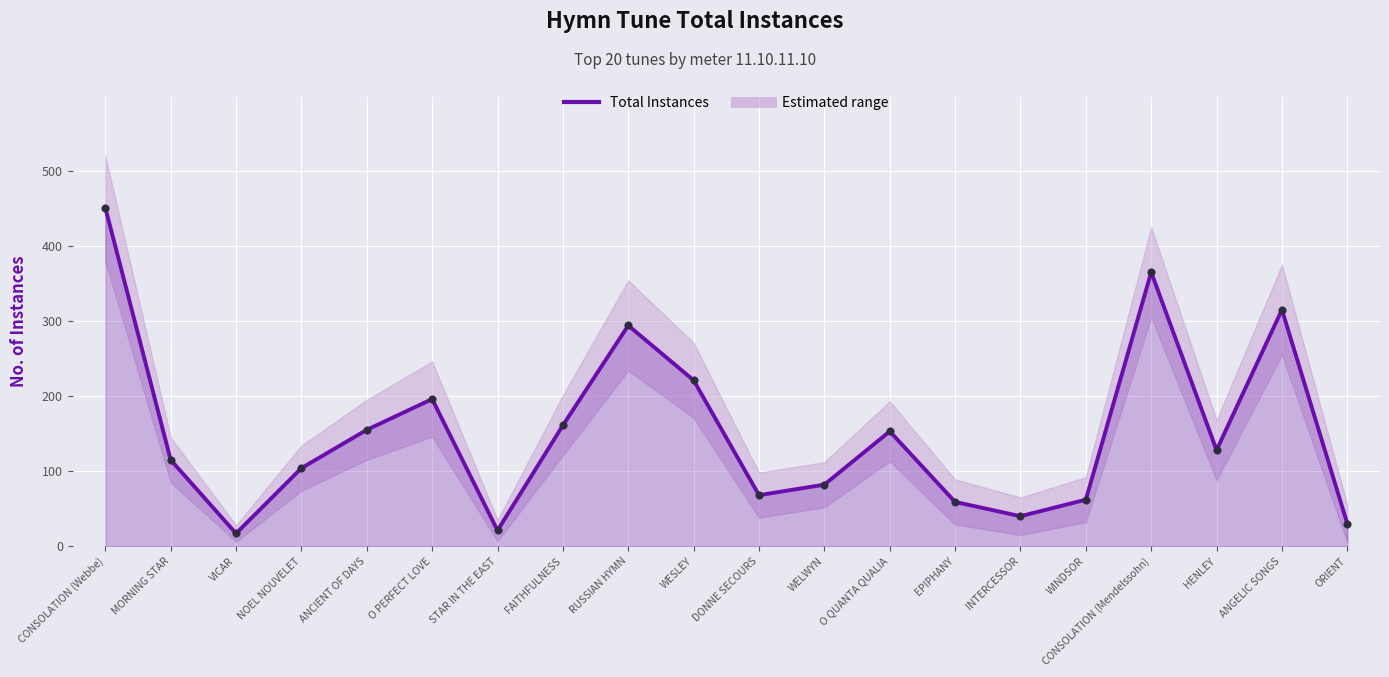

Between WELWYN and ORIENT, which is larger?

WELWYN